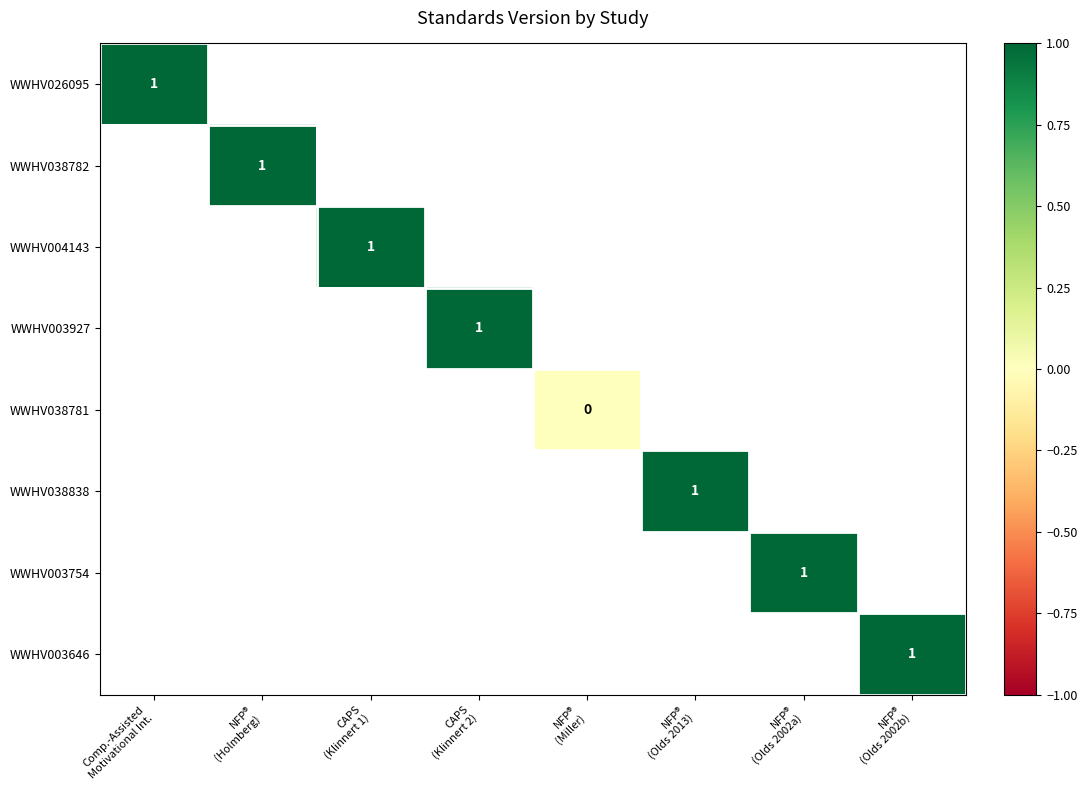

Which has a higher value, CAPS
(Klinnert 2) or CAPS
(Klinnert 1)?

CAPS
(Klinnert 1)